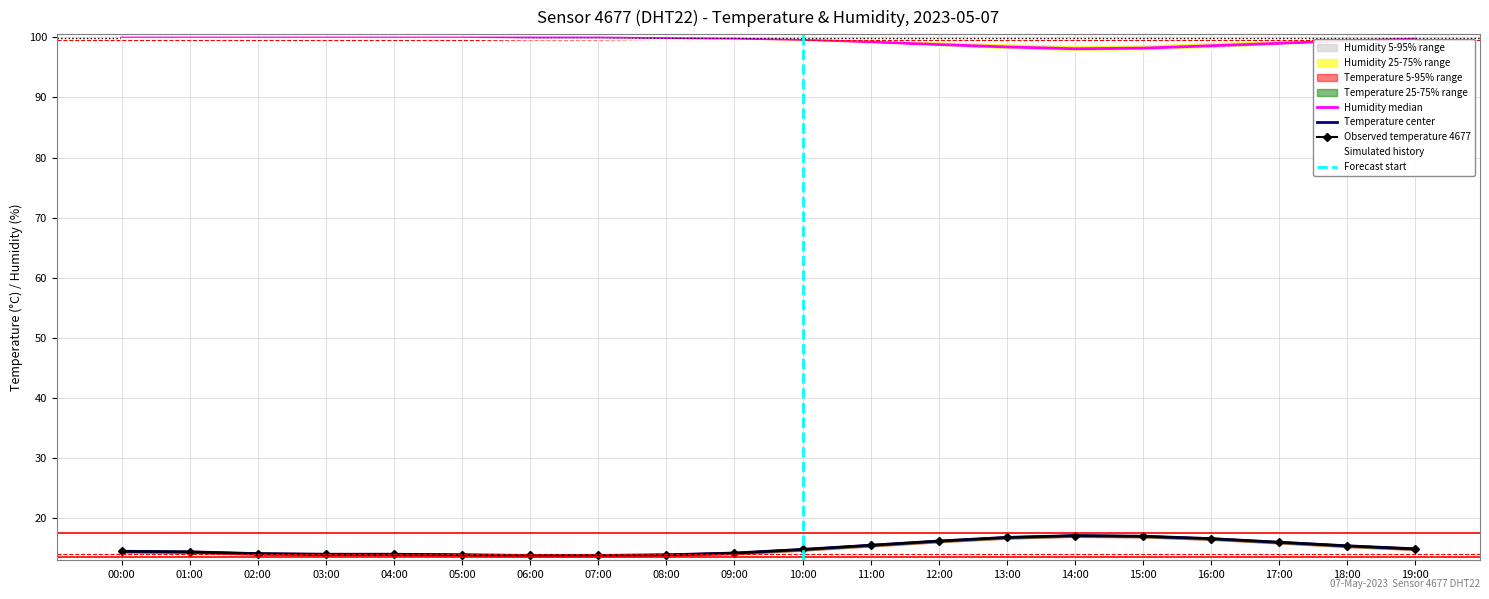

What is the maximum value for humidity?

99.9